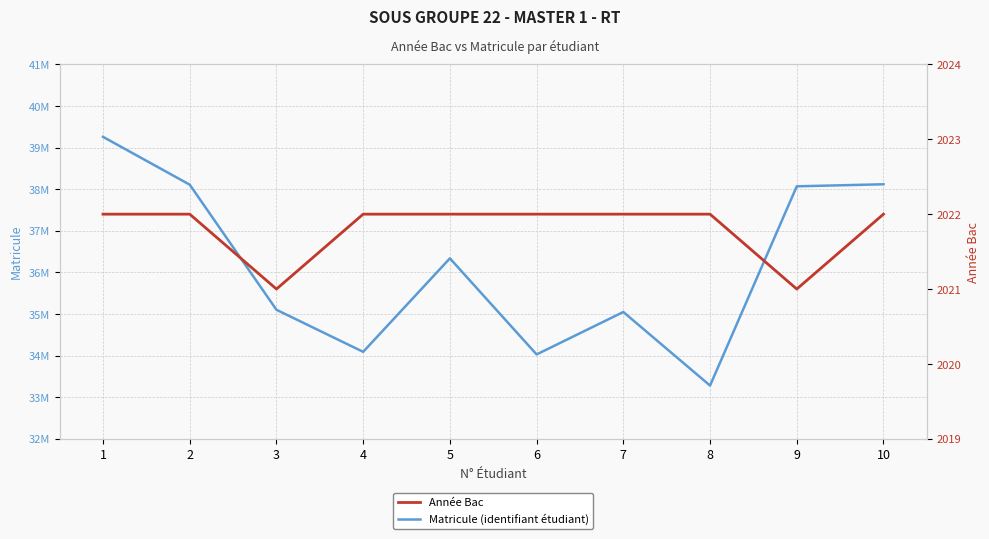

True or false: Matricule (identifiant étudiant) has a value of 38068901 at 9.

True